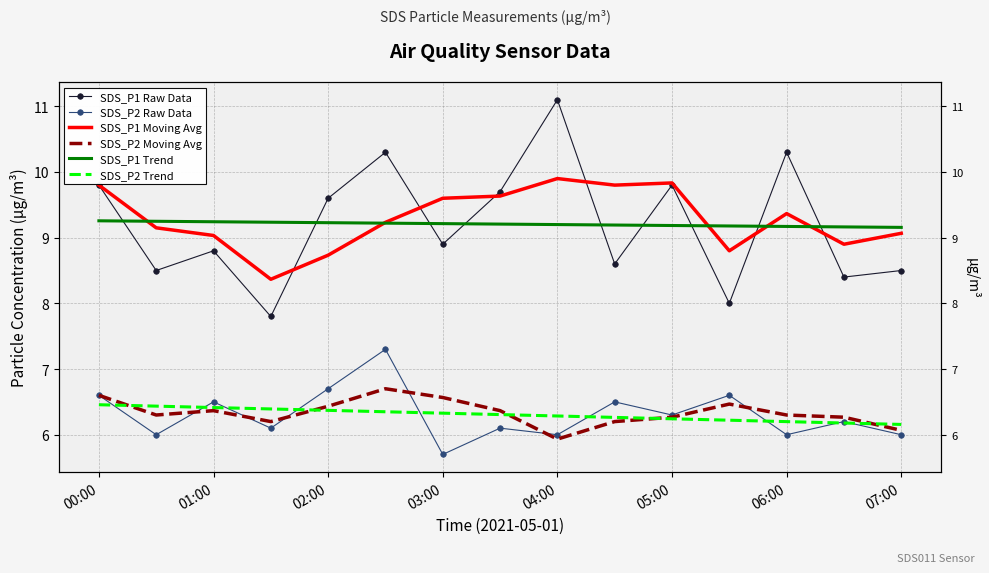

What is the label of the 14th point from the right?

01:00